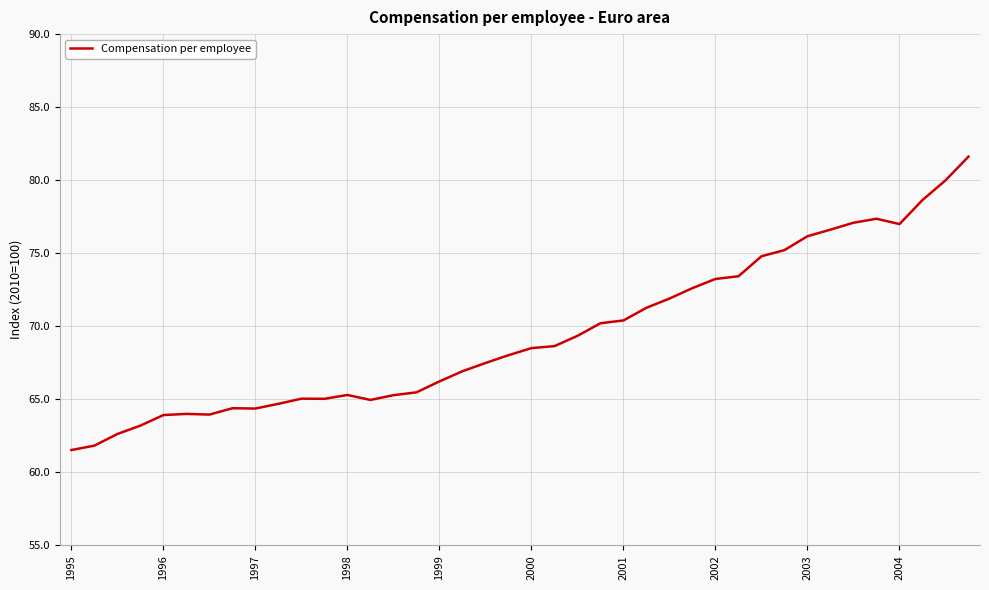

What is the smallest value displayed?

61.5